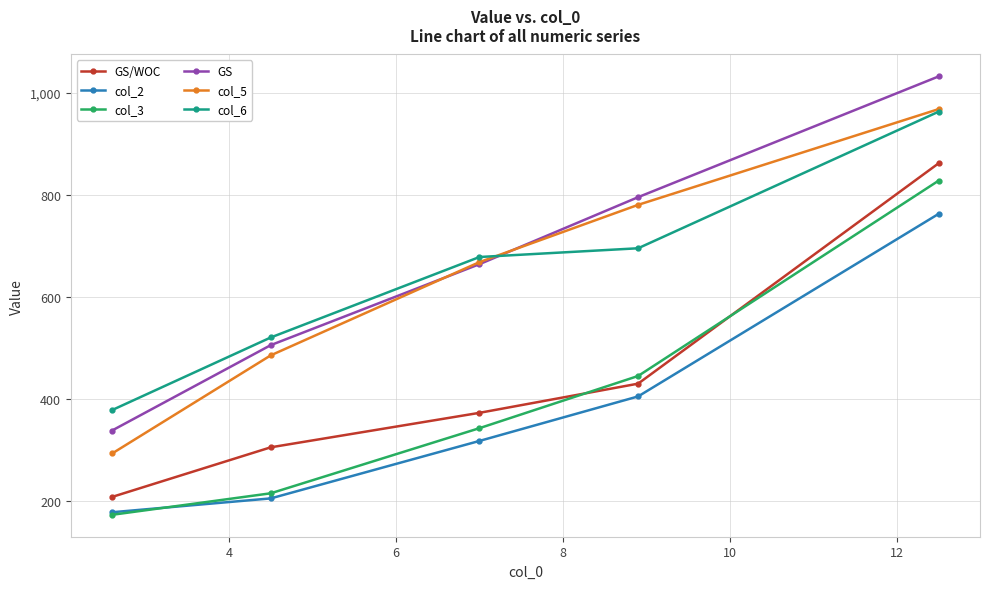

True or false: col_5 has more than 2 interior local peaks.

False